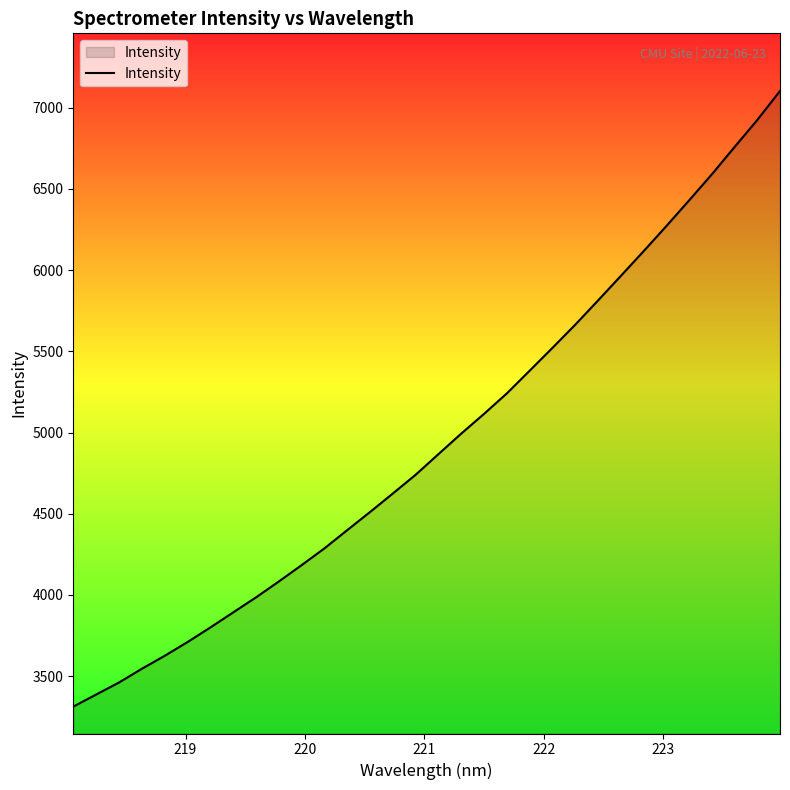

Count the number of data series in this chart.

1